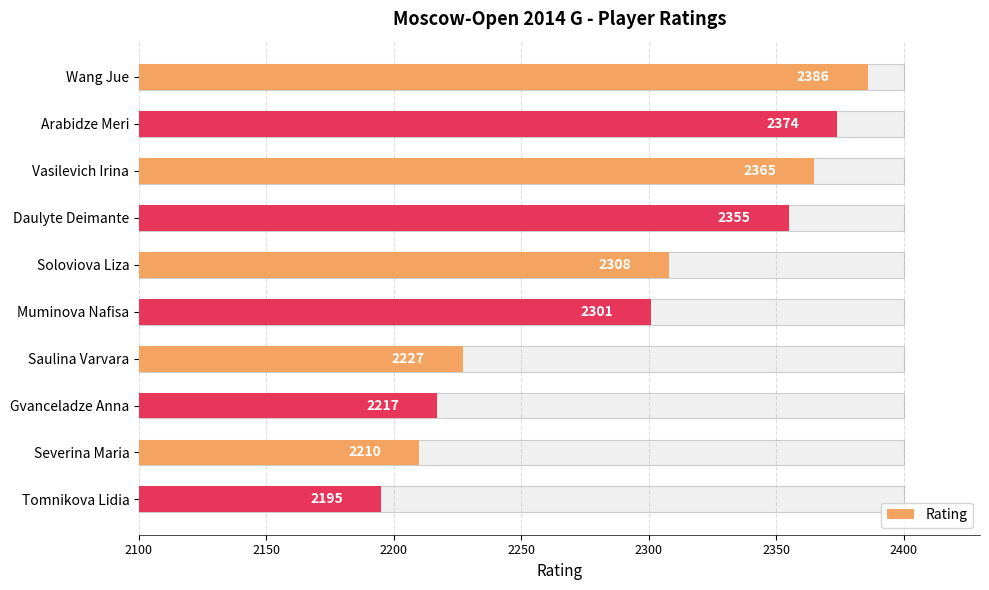

Are the bars grouped side by side (vs. stacked)?

No